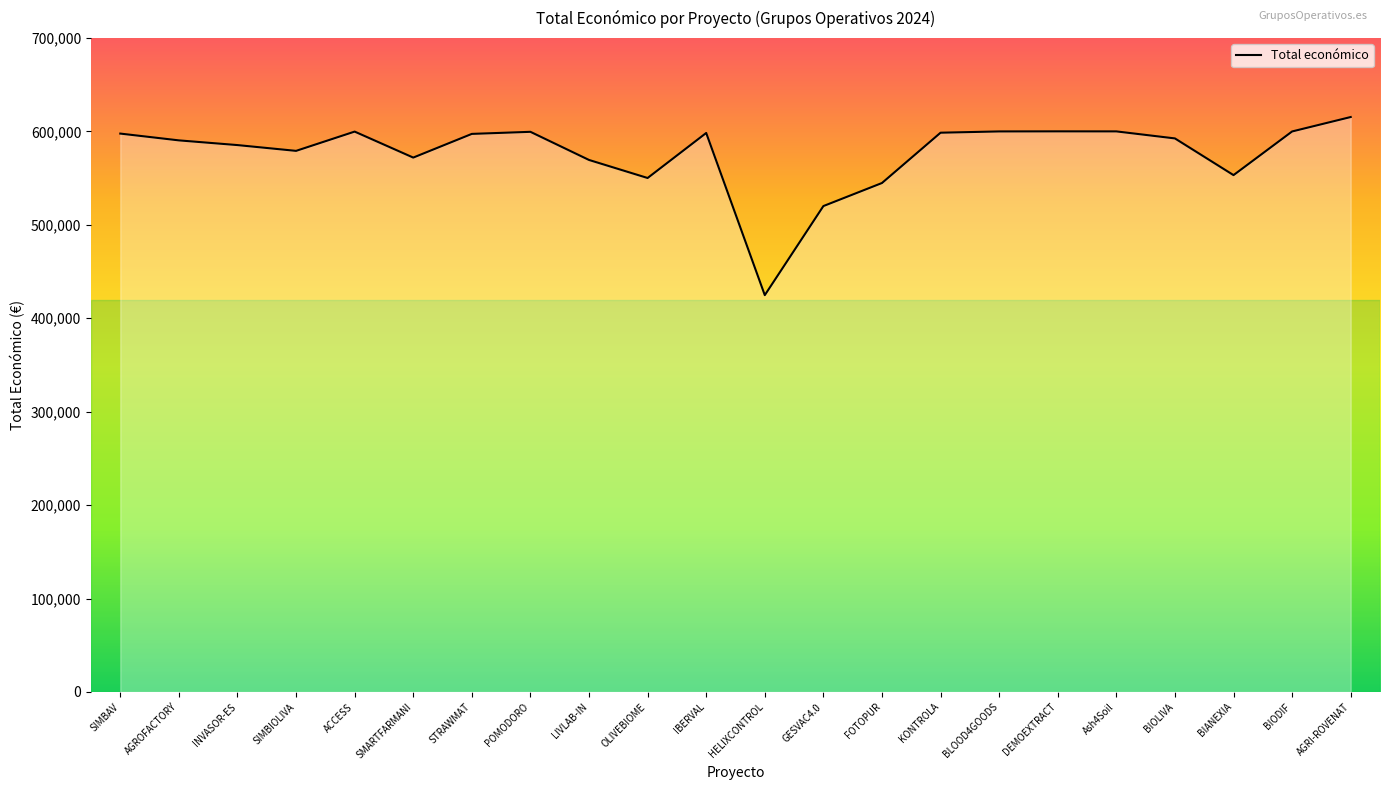

What is the difference between the maximum and minimum values?

190655